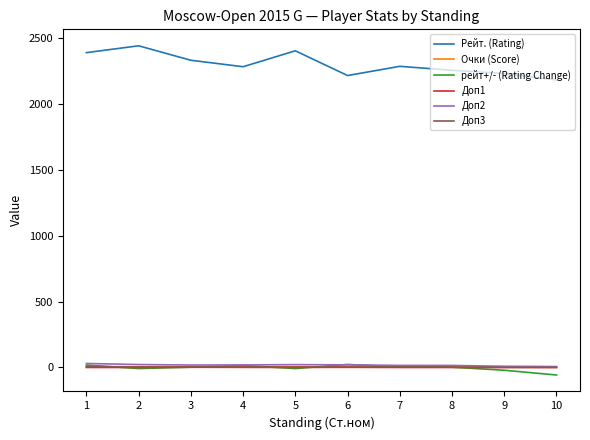

Which category has the lowest value across all series?

10